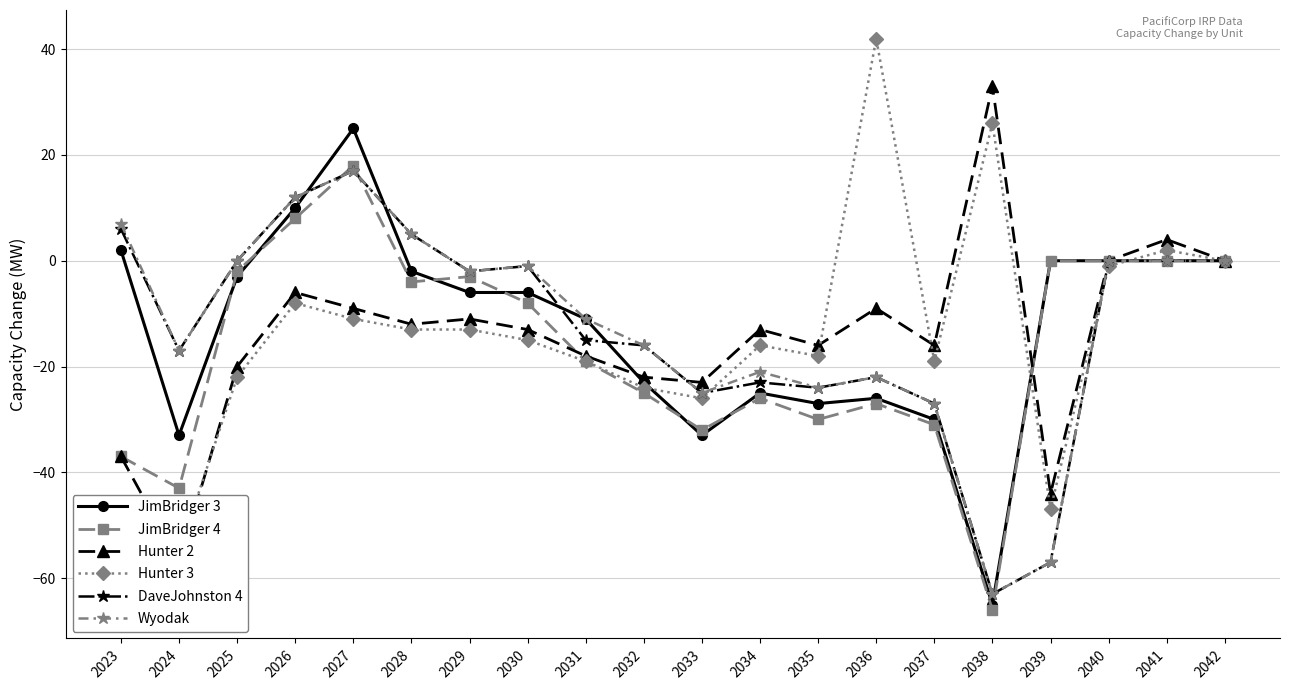

Is it true that JimBridger 3 equals -1 at 2025?

False